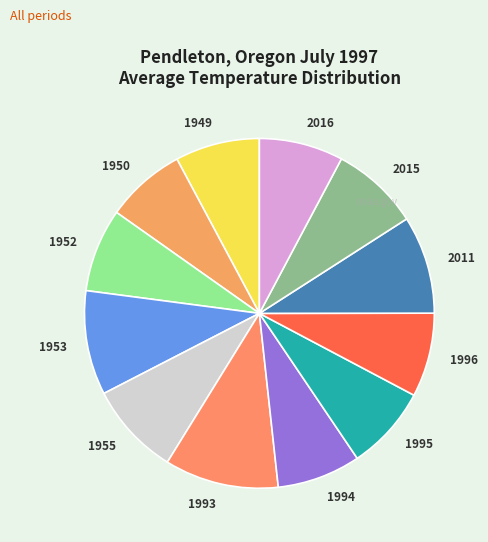

Combined, do 2011 and 1995 account for over 50%?

No